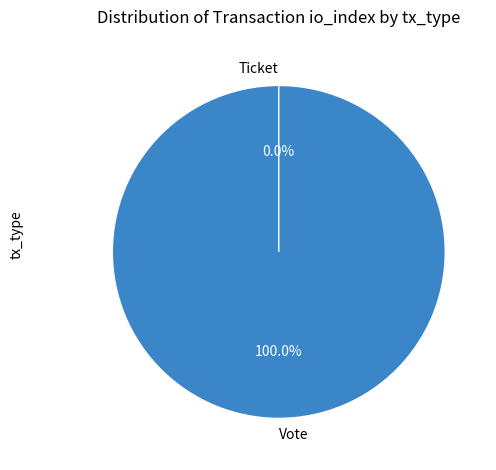

Which category has the smallest portion of the pie?

Ticket